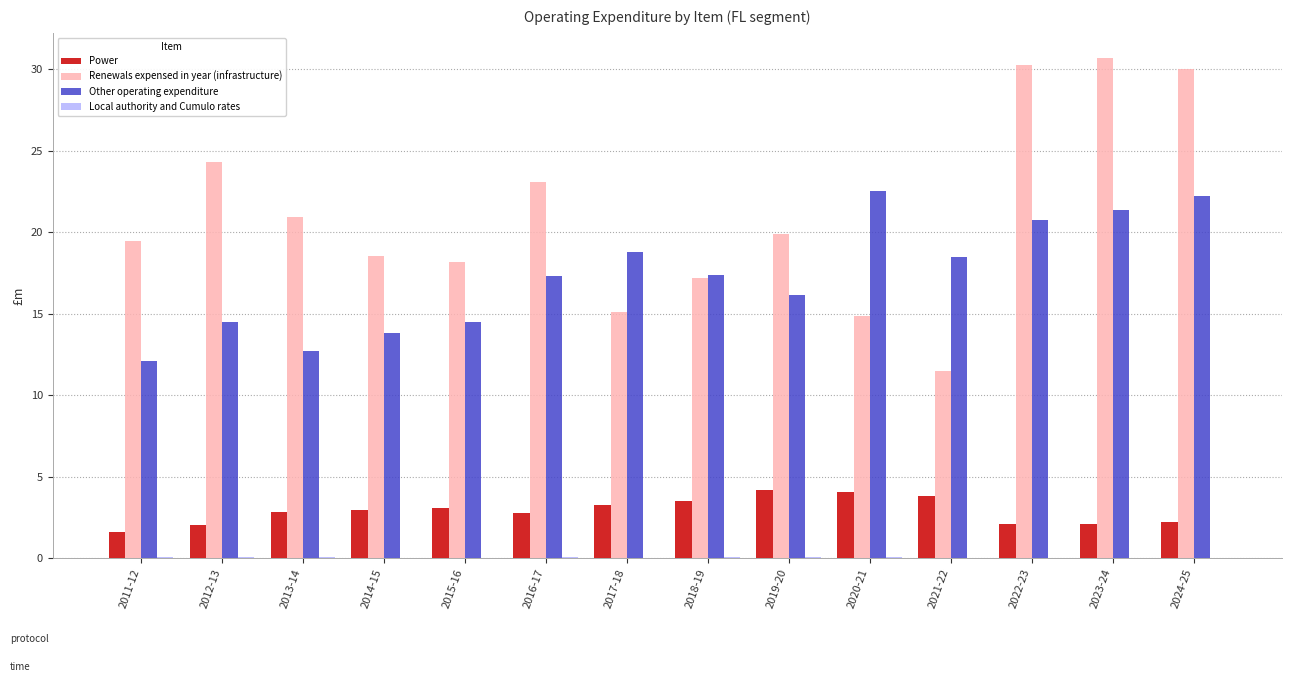

Does the chart contain stacked bars?

No